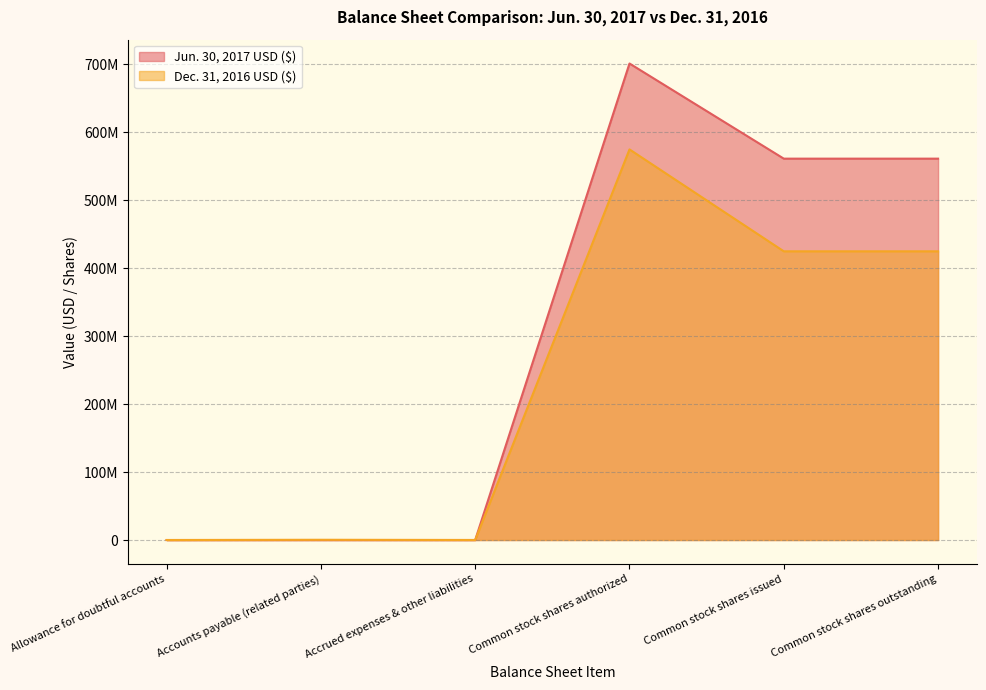

At which category is the sum across all series the highest?

Common stock shares authorized